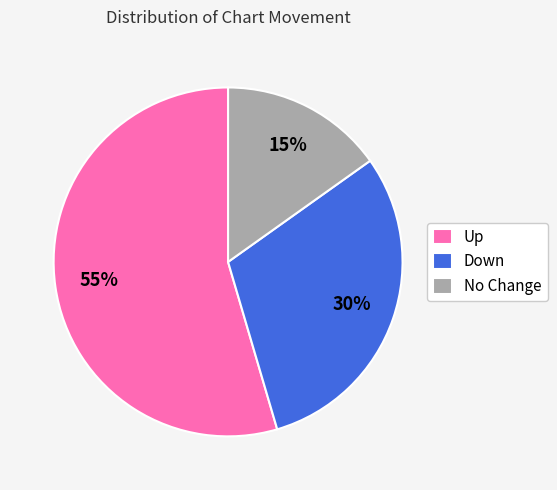

To the nearest percent, what is the combined percentage of Down and Up?

85%